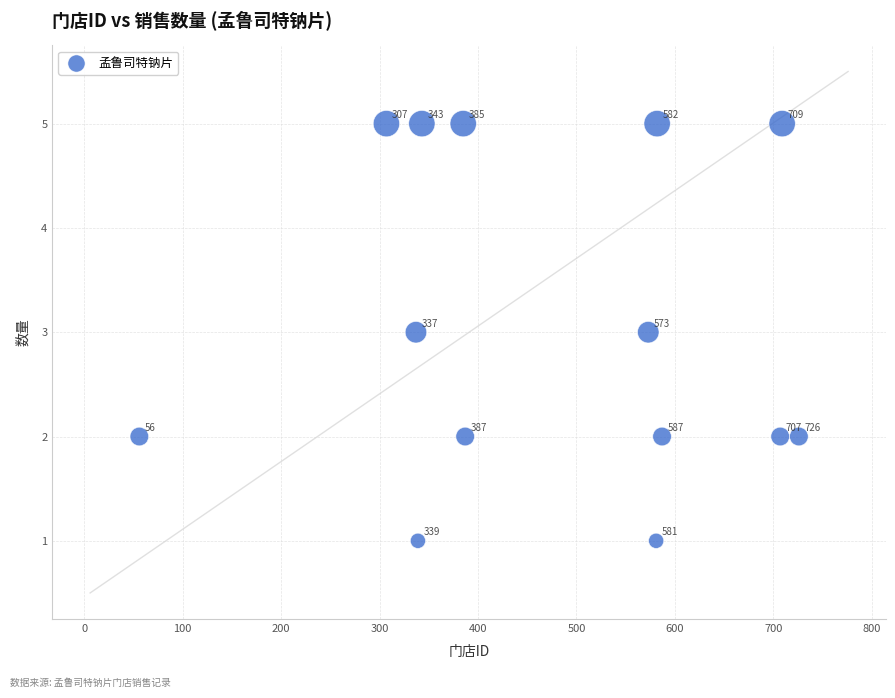

What Y value in the scatter plot is closest to 3?

3